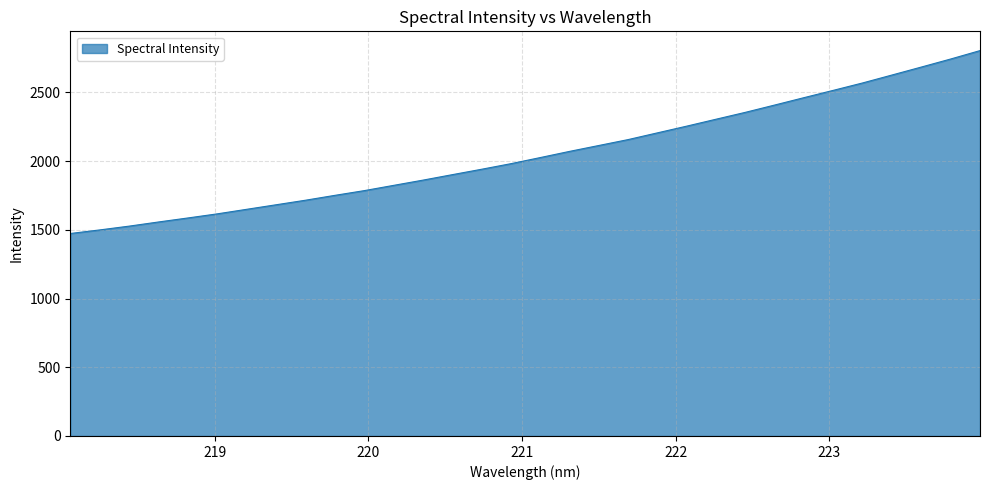

What is the difference between the maximum and minimum values?

1330.6